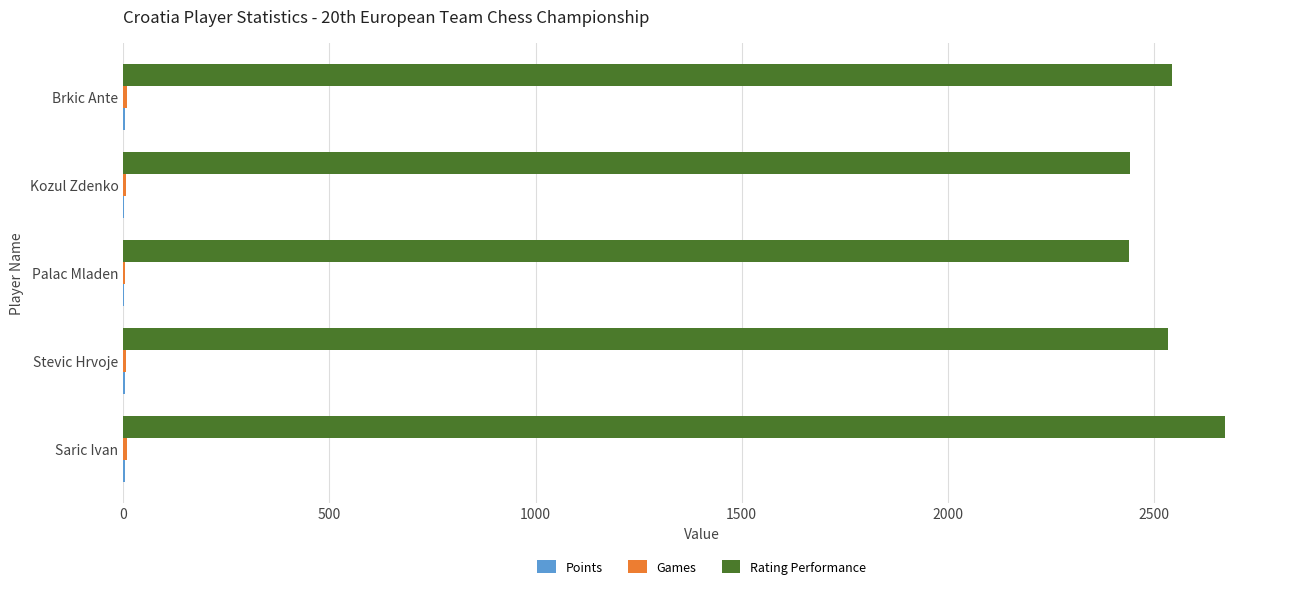

The value of Rating Performance at Kozul Zdenko is 1339.8. True or false?

False